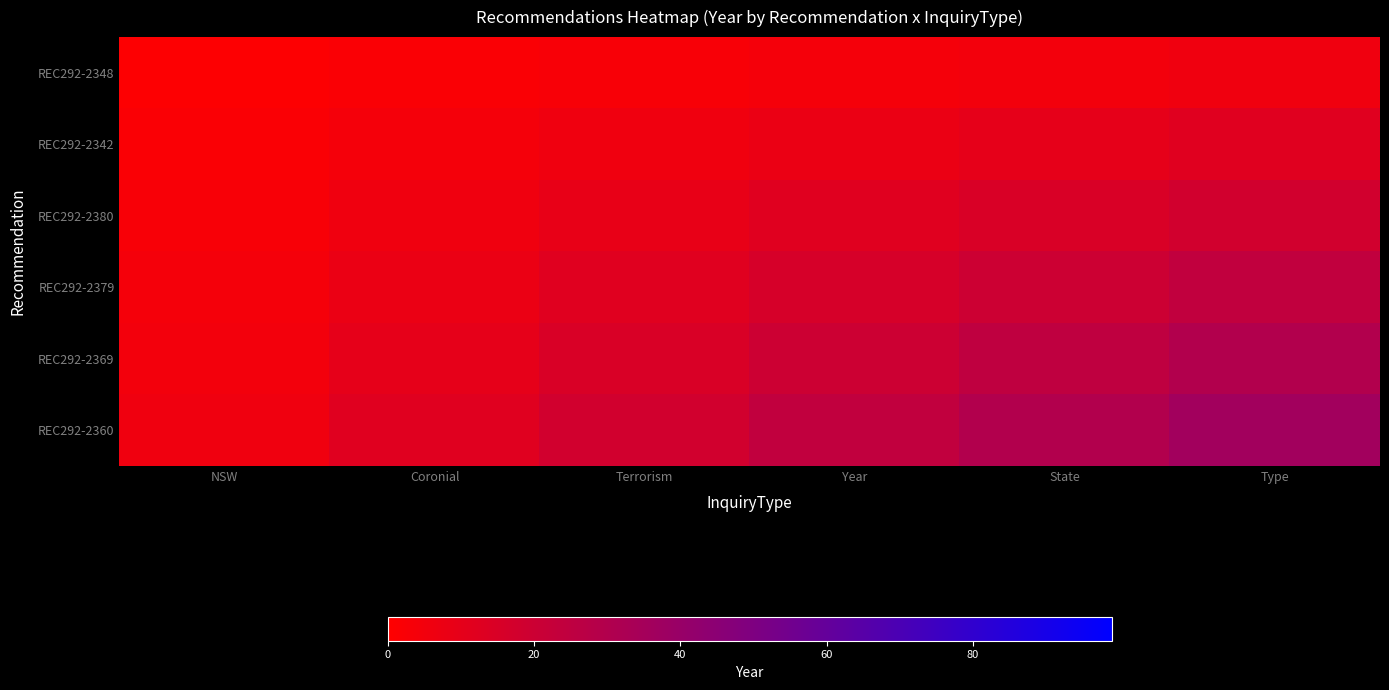

Which series changed the most between Coronial and Year?

REC292-2360